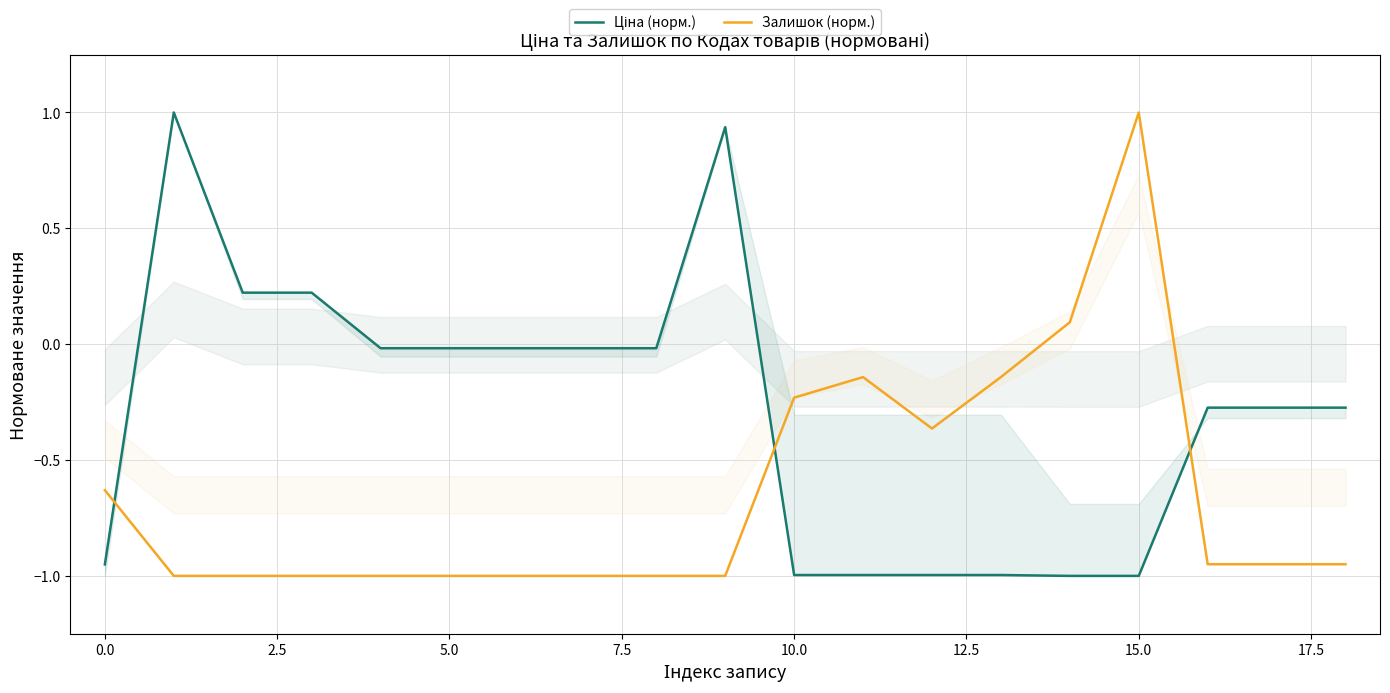

How many positive values does the Ціна (норм.) series have?

4